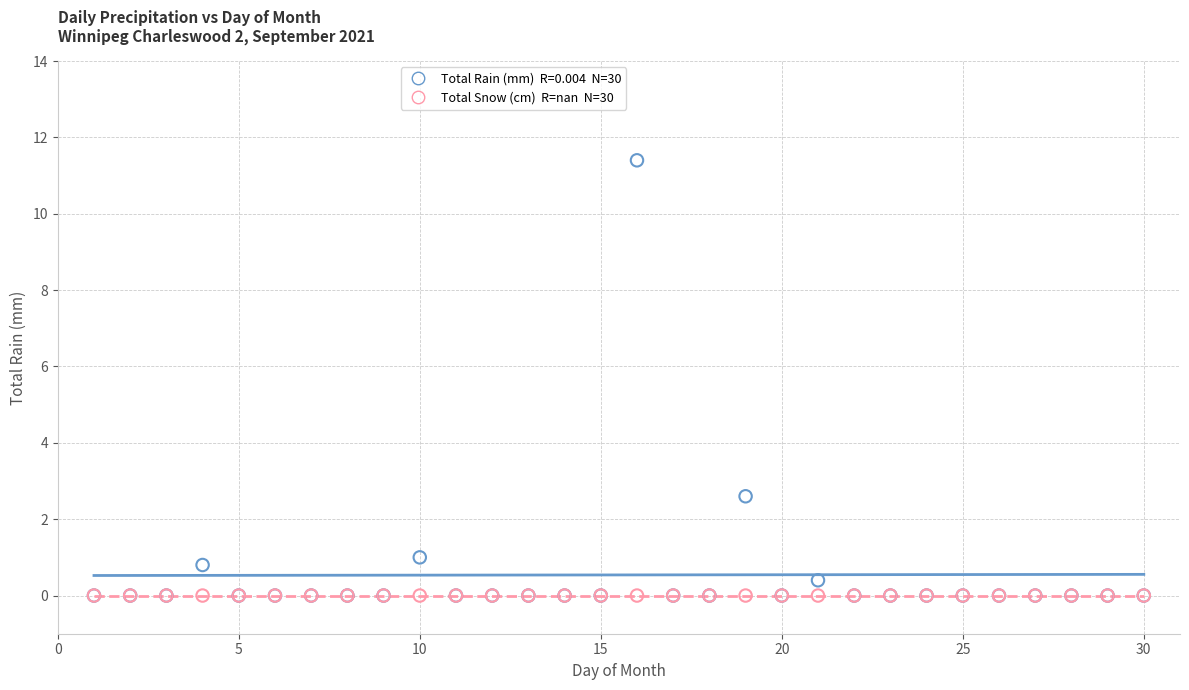

Across all series, what Y value is closest to 5?

2.6